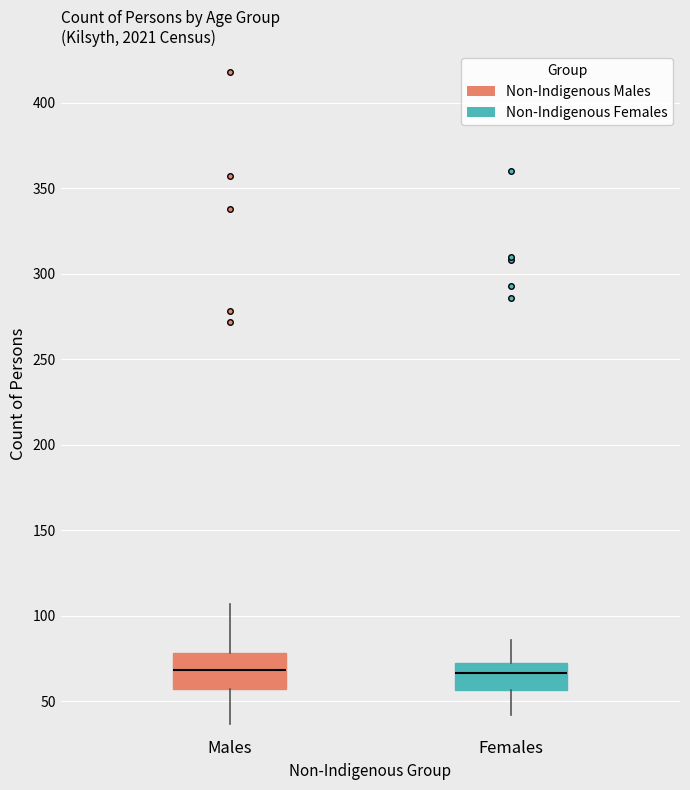

Where is the lower edge of the box for Females on the y-axis? The values are not printed on the chart, so give them approximately, as read against the axis.

55